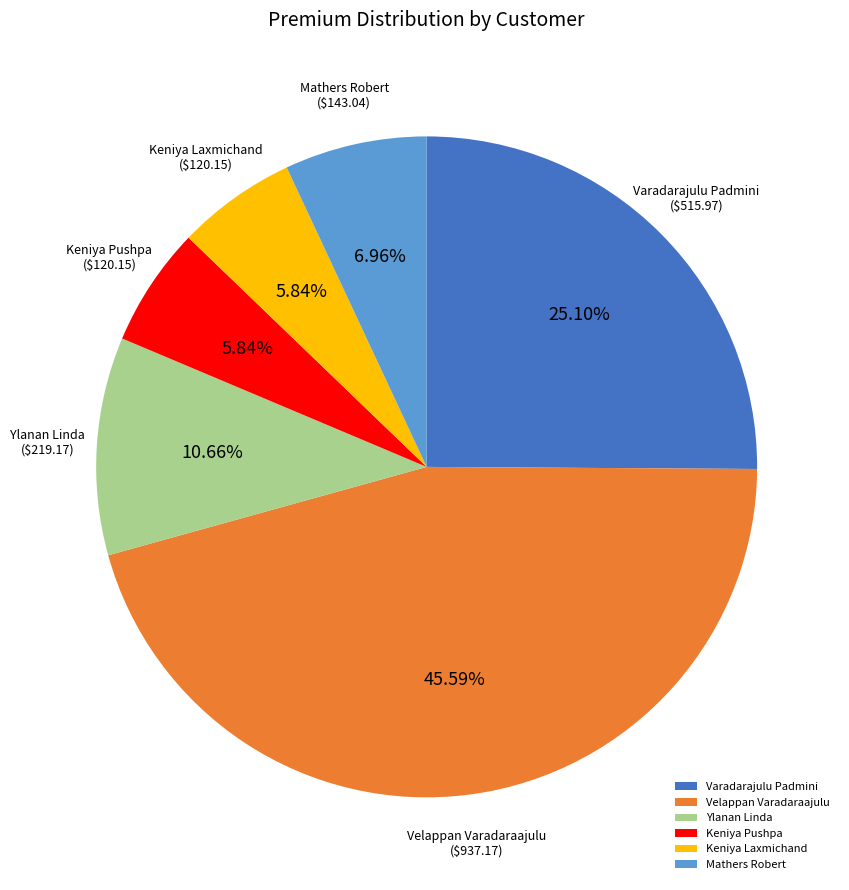

Which slice is the largest?

Velappan Varadaraajulu